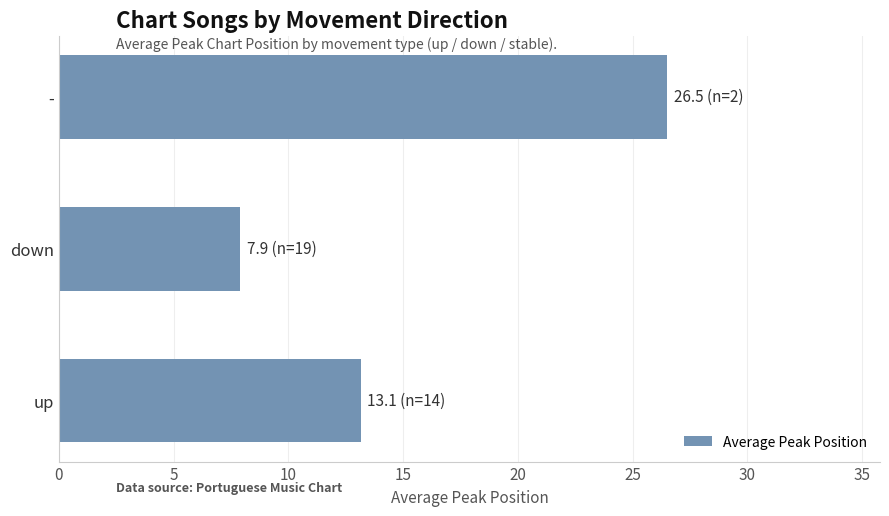

The chart shows a value of 13.1 at up. True or false?

True